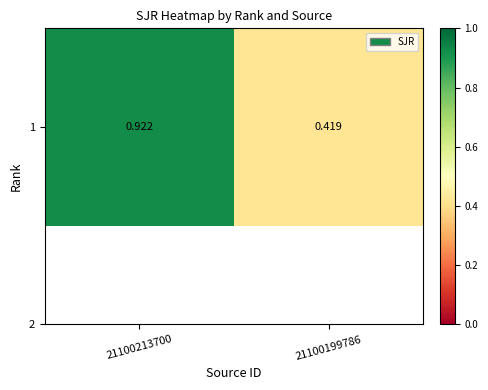

What is the minimum value shown in the chart?

0.4